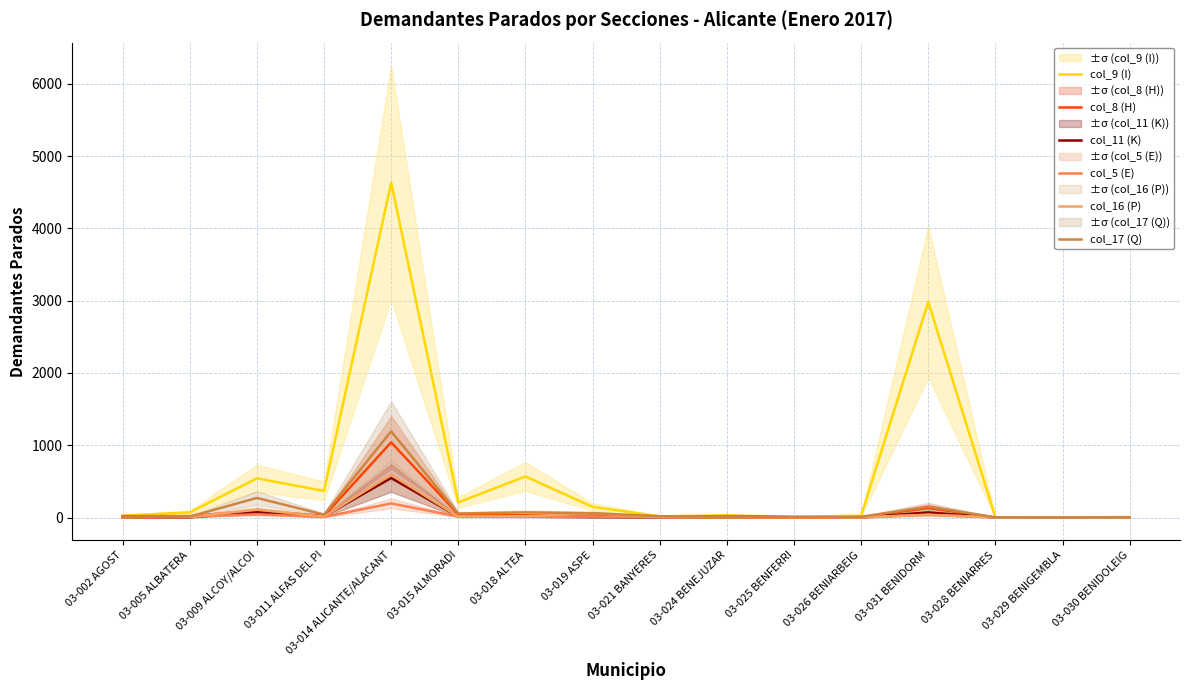

What is the sum of the col_16 (P) values at 03-002 AGOST and 03-015 ALMORADI?

21